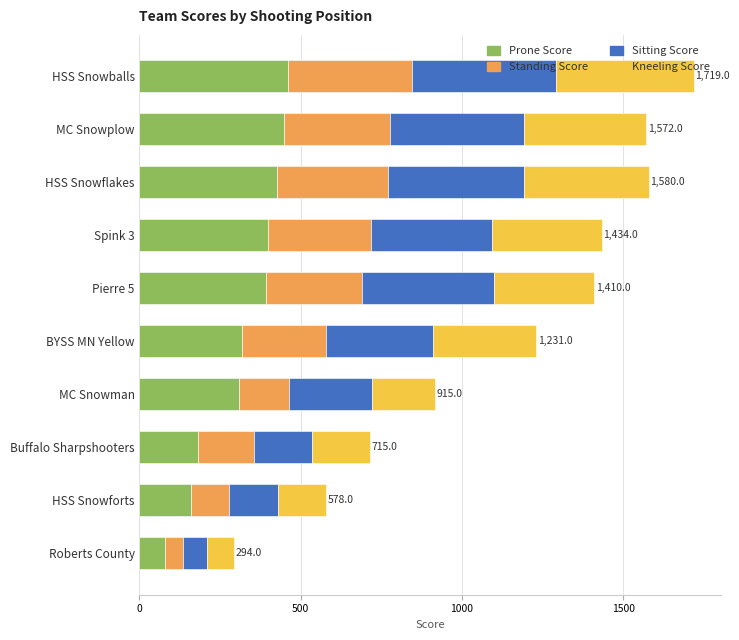

What is the total value across all series at Pierre 5?

1410